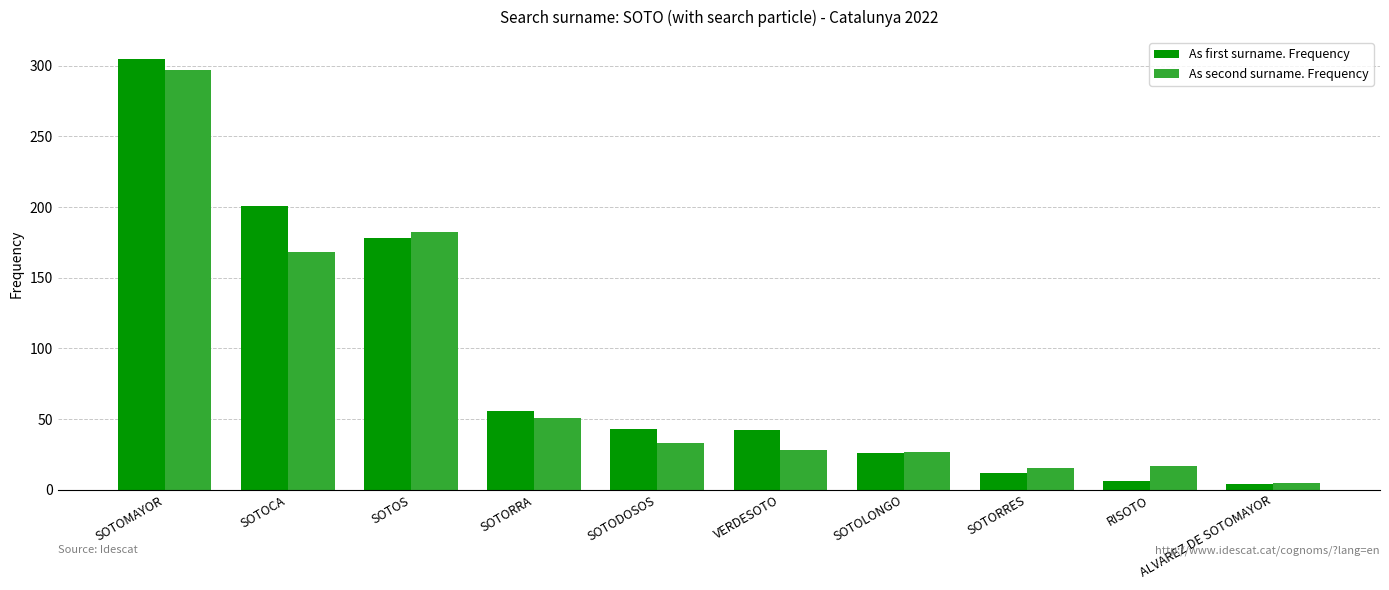

Are the bars grouped side by side (vs. stacked)?

Yes